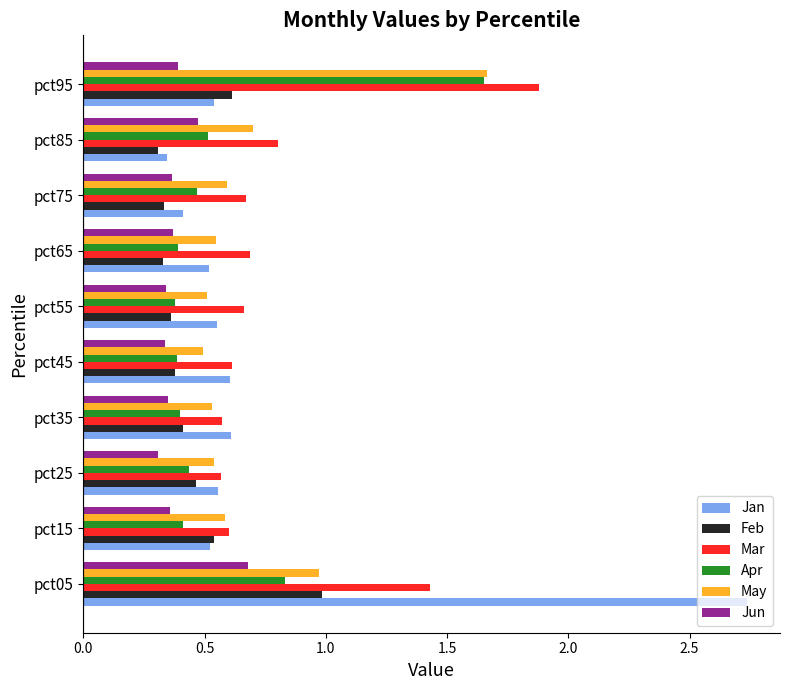

Which series has the widest spread of values?

Jan